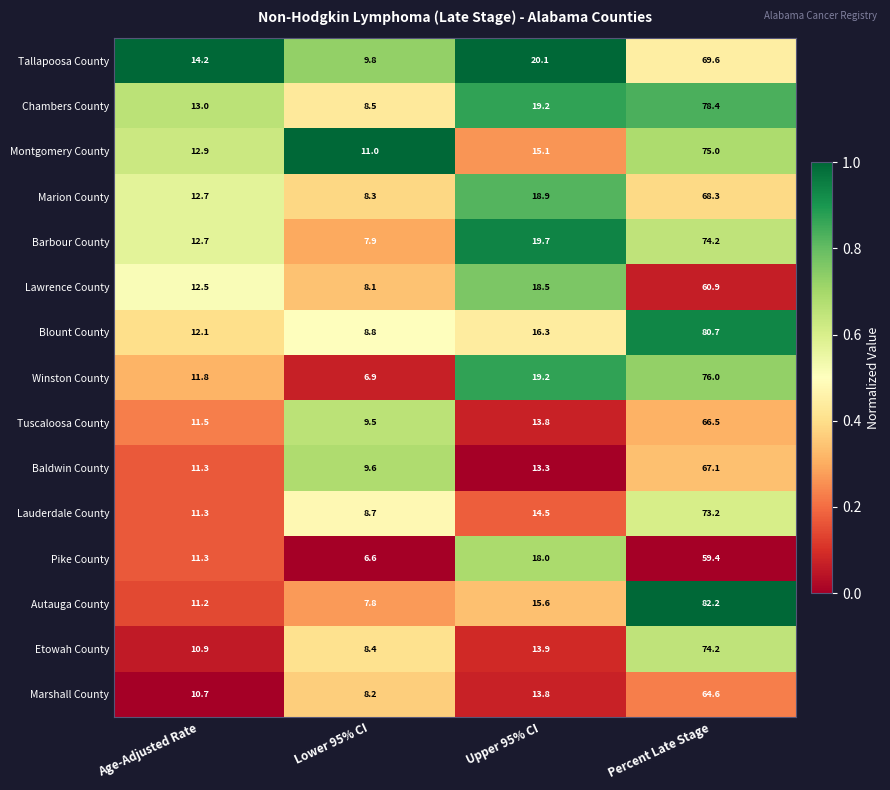

True or false: Tuscaloosa County has a value of 66.5 at Percent Late Stage.

True